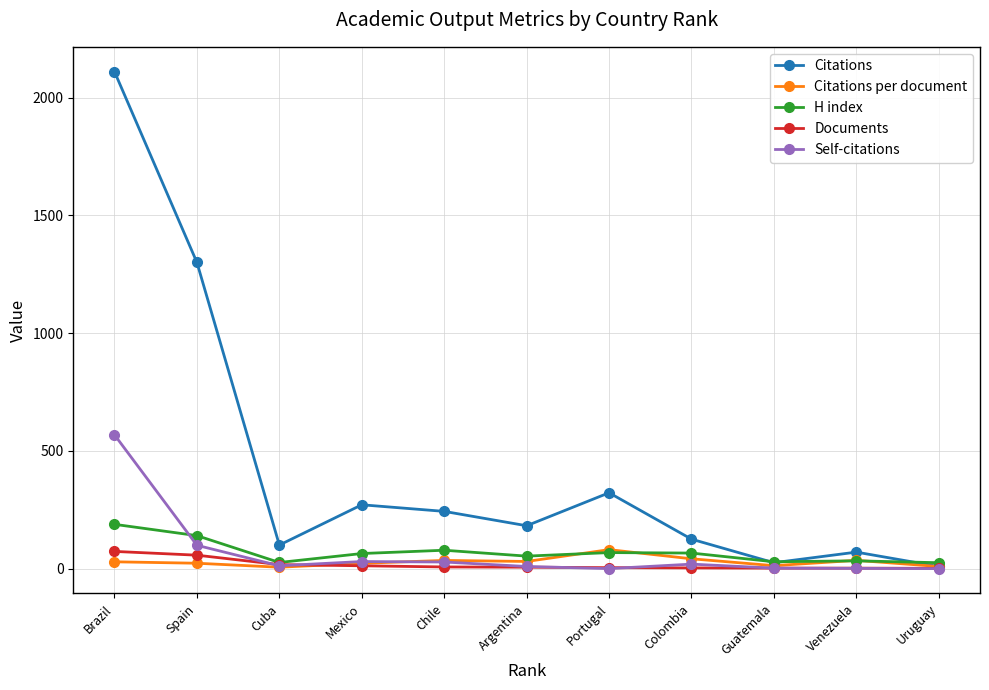

Count the number of data series in this chart.

5